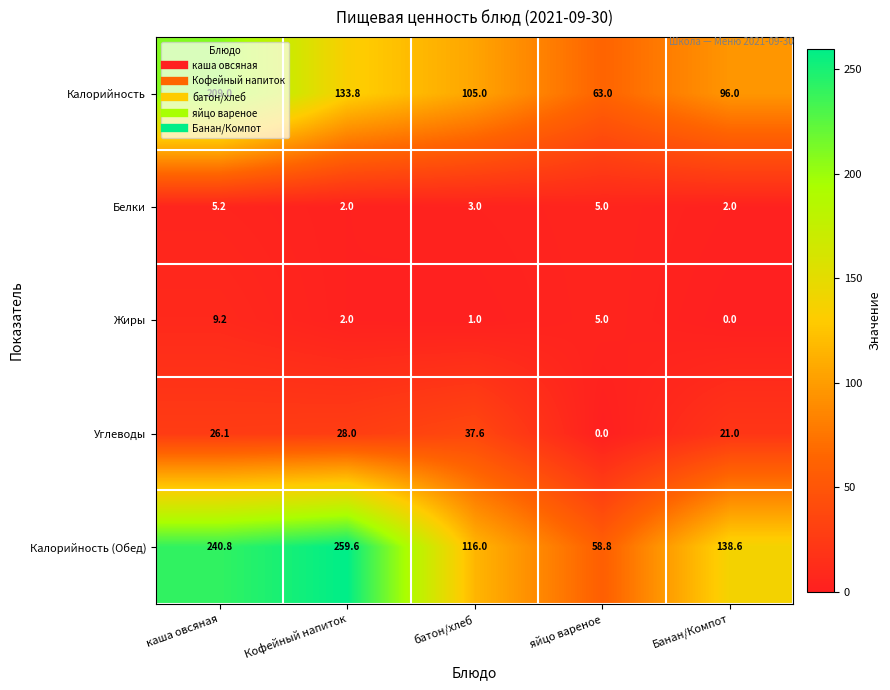

What is the difference between the Калорийность values at Кофейный напиток and яйцо вареное?

70.8